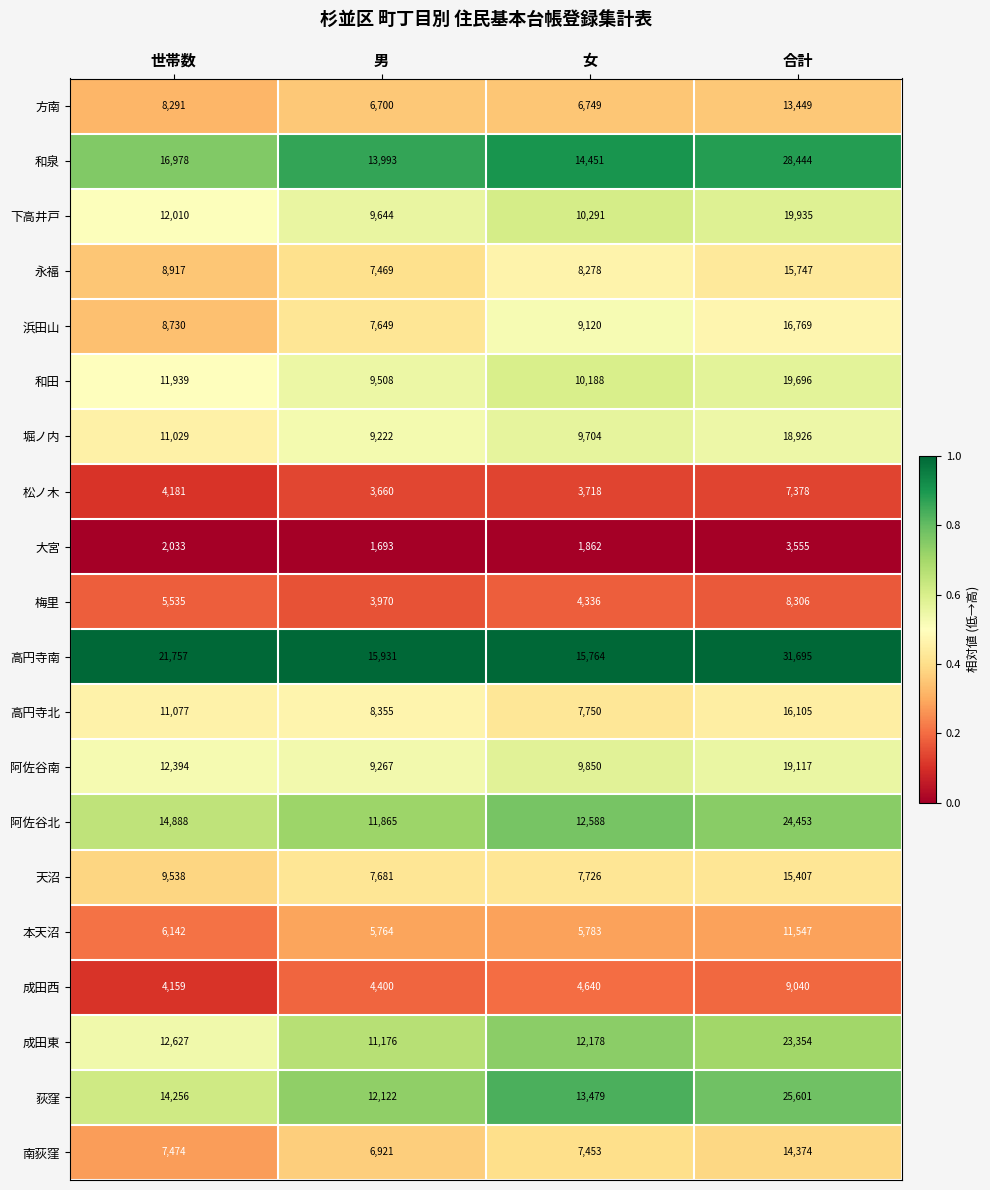

What is the greatest value displayed?

31695